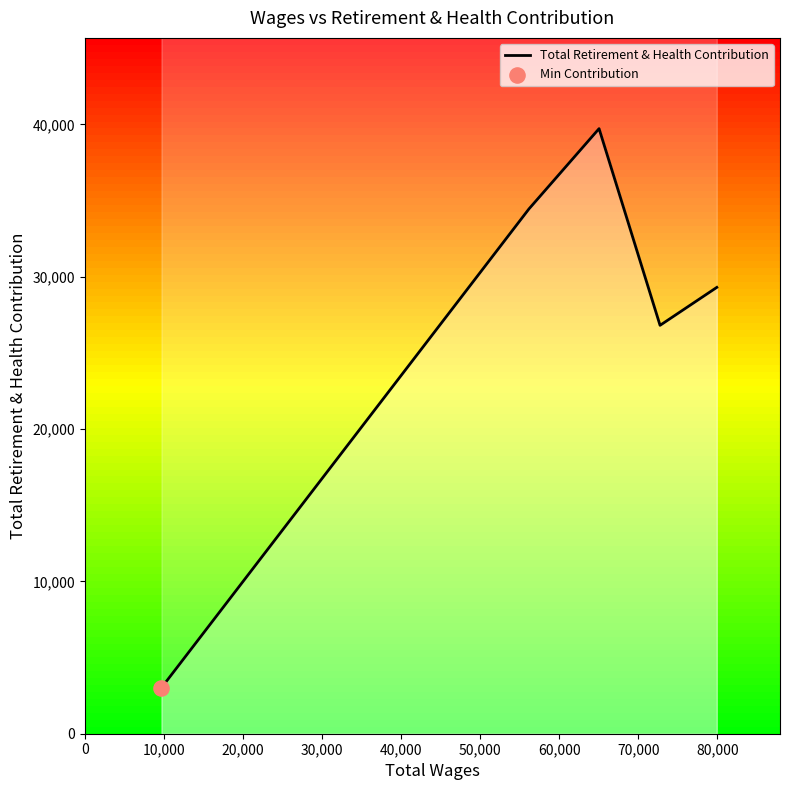

What is the ratio of the value at 0 to the value at 30,000?

0.1